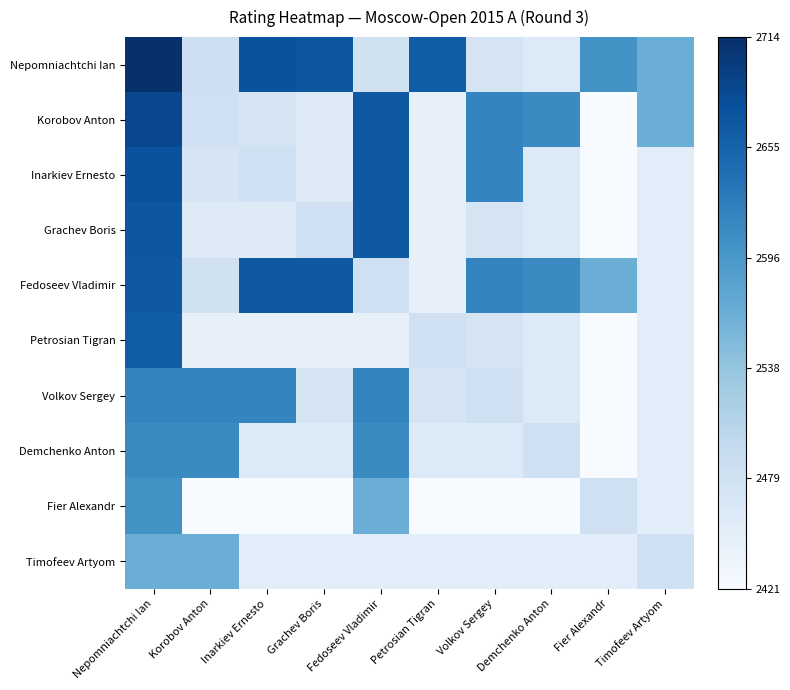

What is the spread (max minus min) of values at Nepomniachtchi Ian?

0.5